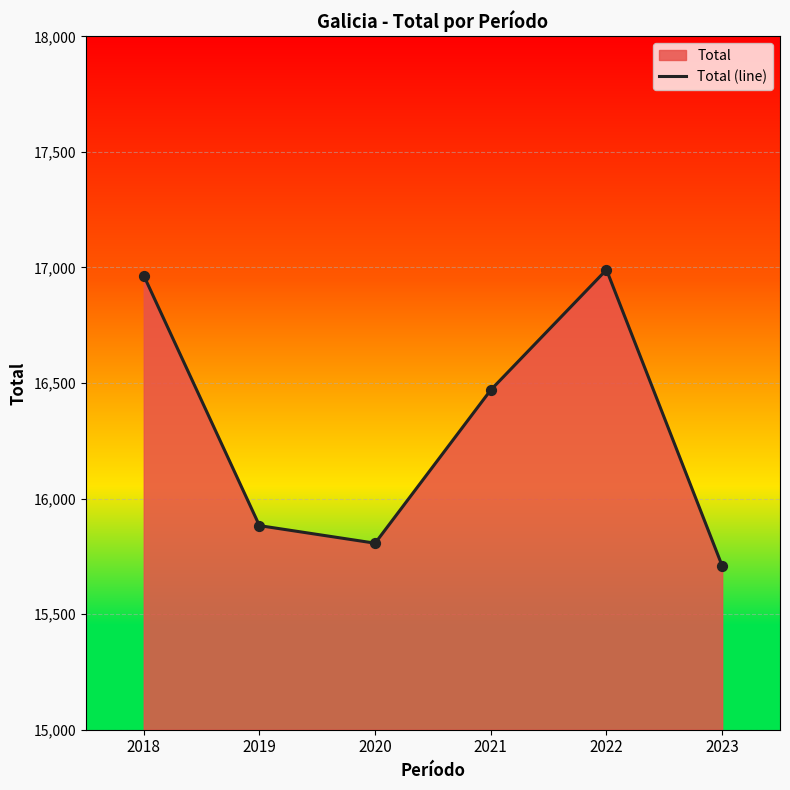

What is the ratio of the value at 2023 to the value at 2020?

1.0